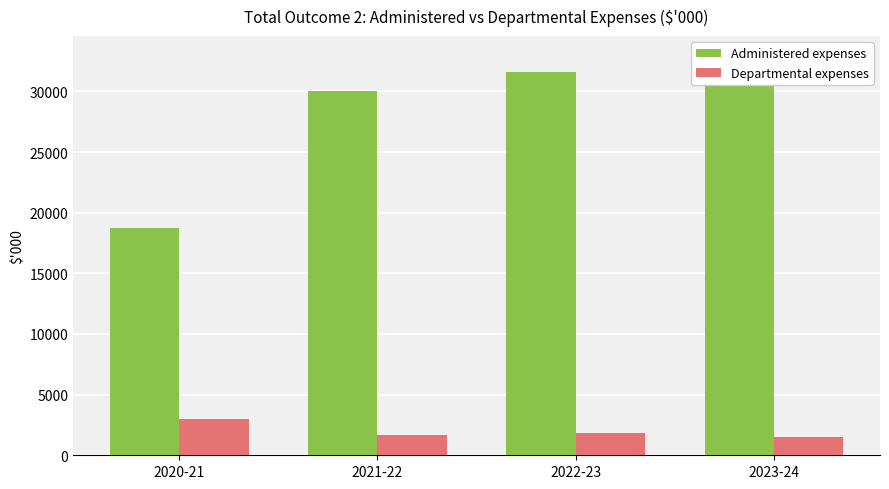

What is the label of the 1st bar from the right?

2023-24